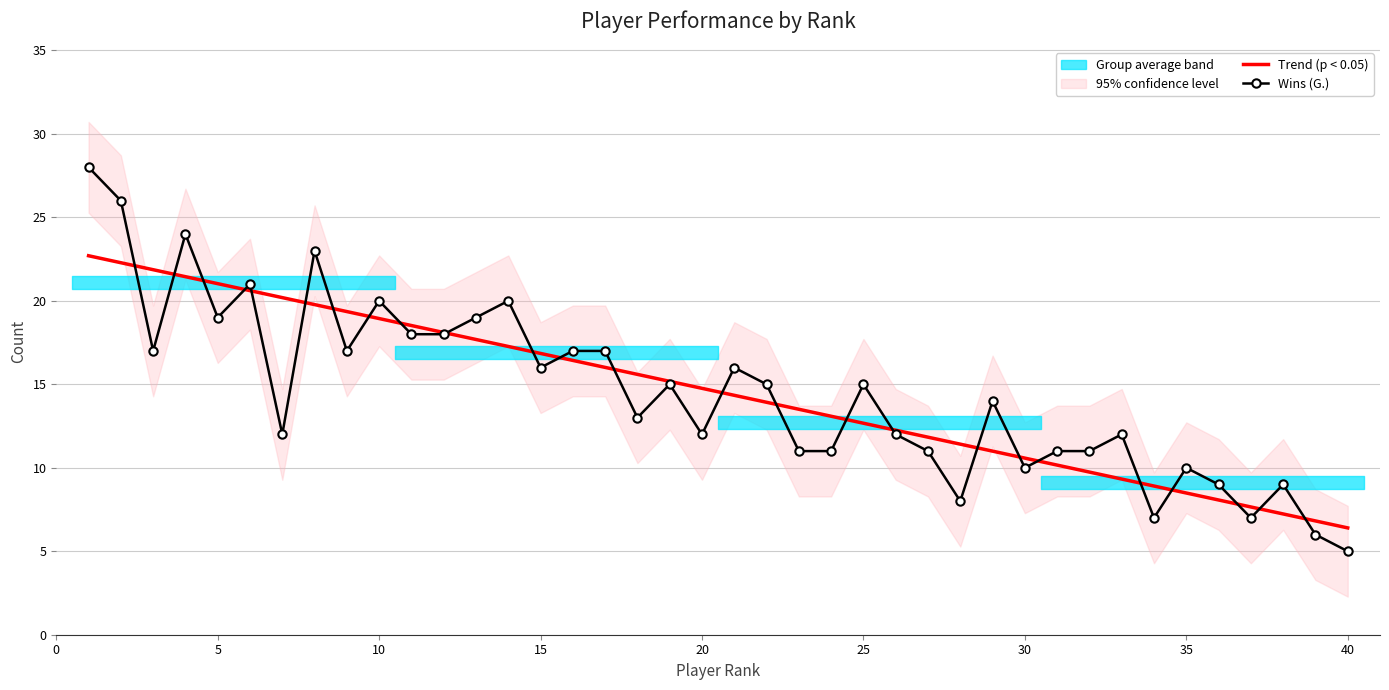

True or false: Trend (p < 0.05) has a value of 15.5 at 26.

False